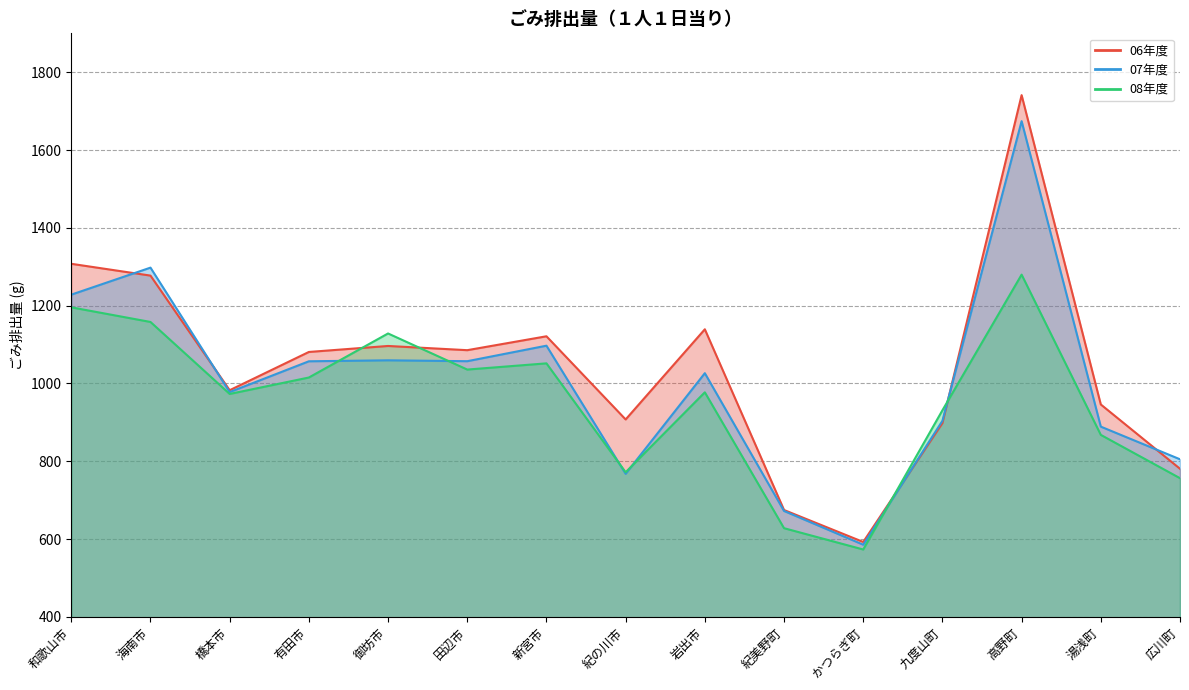

At which category is the sum across all series the highest?

高野町